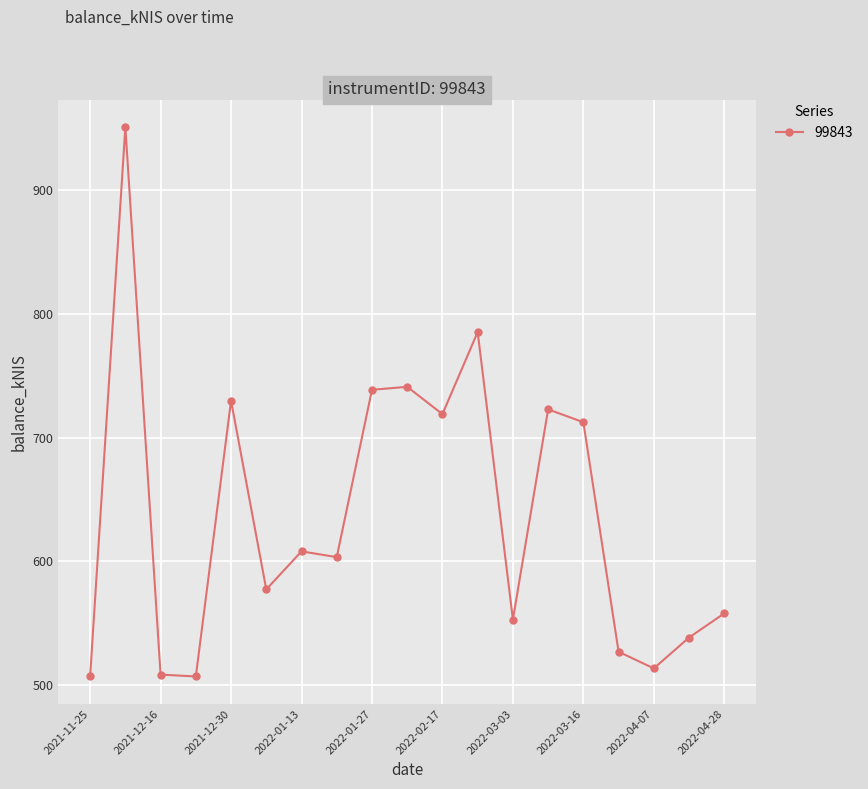

How many data points does each series have?

19